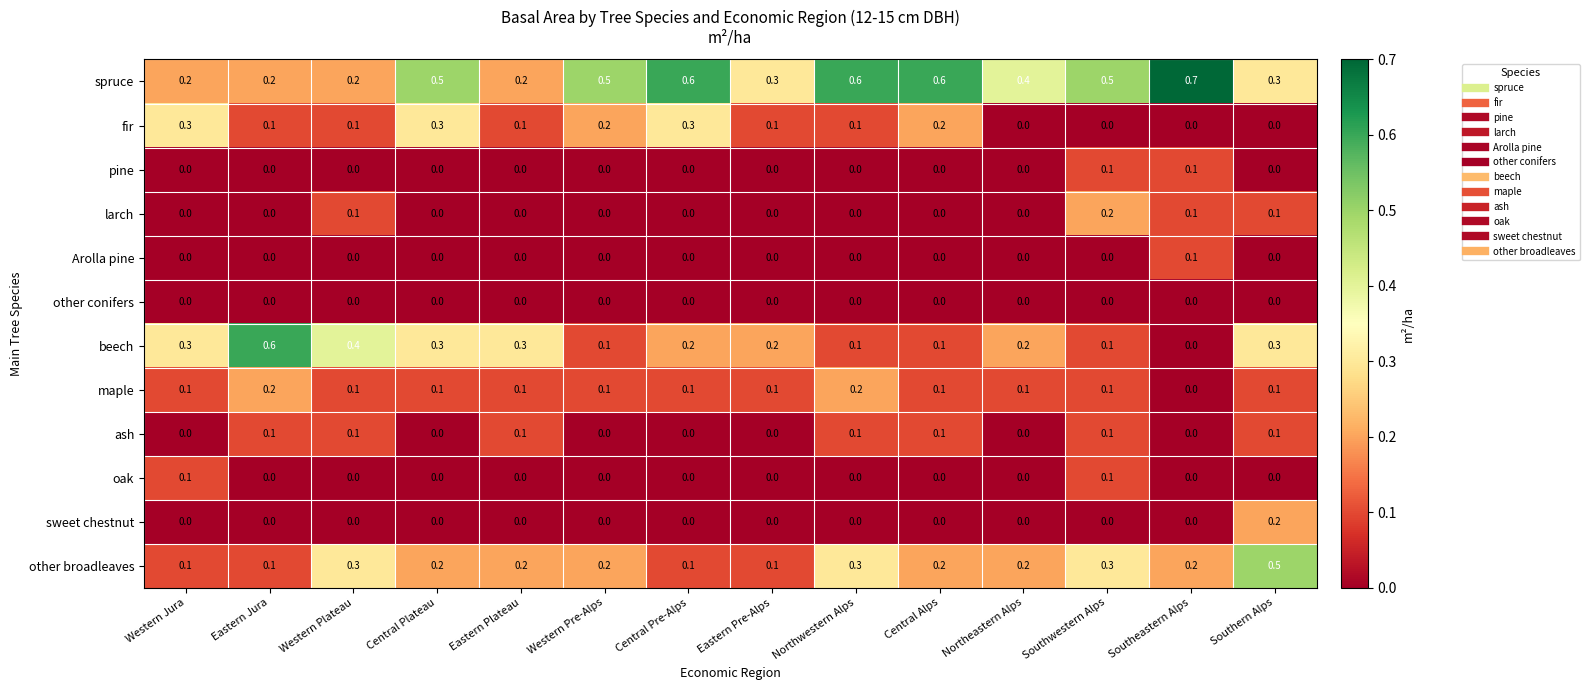

What is the maximum value for spruce?

0.7